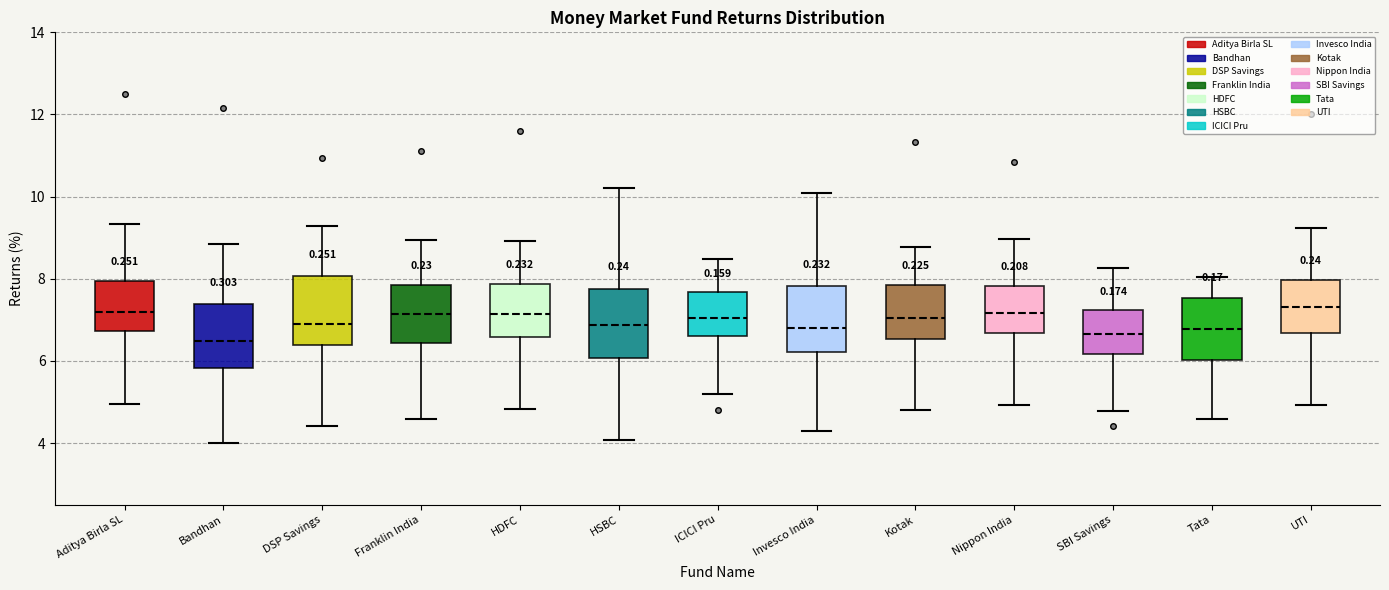

Where is the lower edge of the box for ICICI Pru on the y-axis? The values are not printed on the chart, so give them approximately, as read against the axis.

6.6